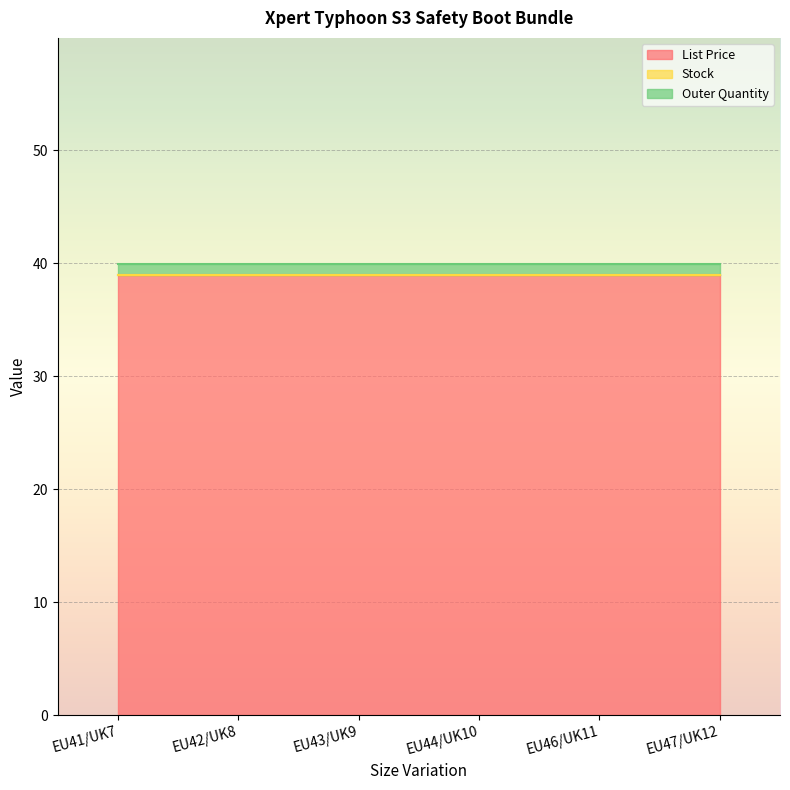

True or false: Outer Quantity and Stock intersect in this chart.

False